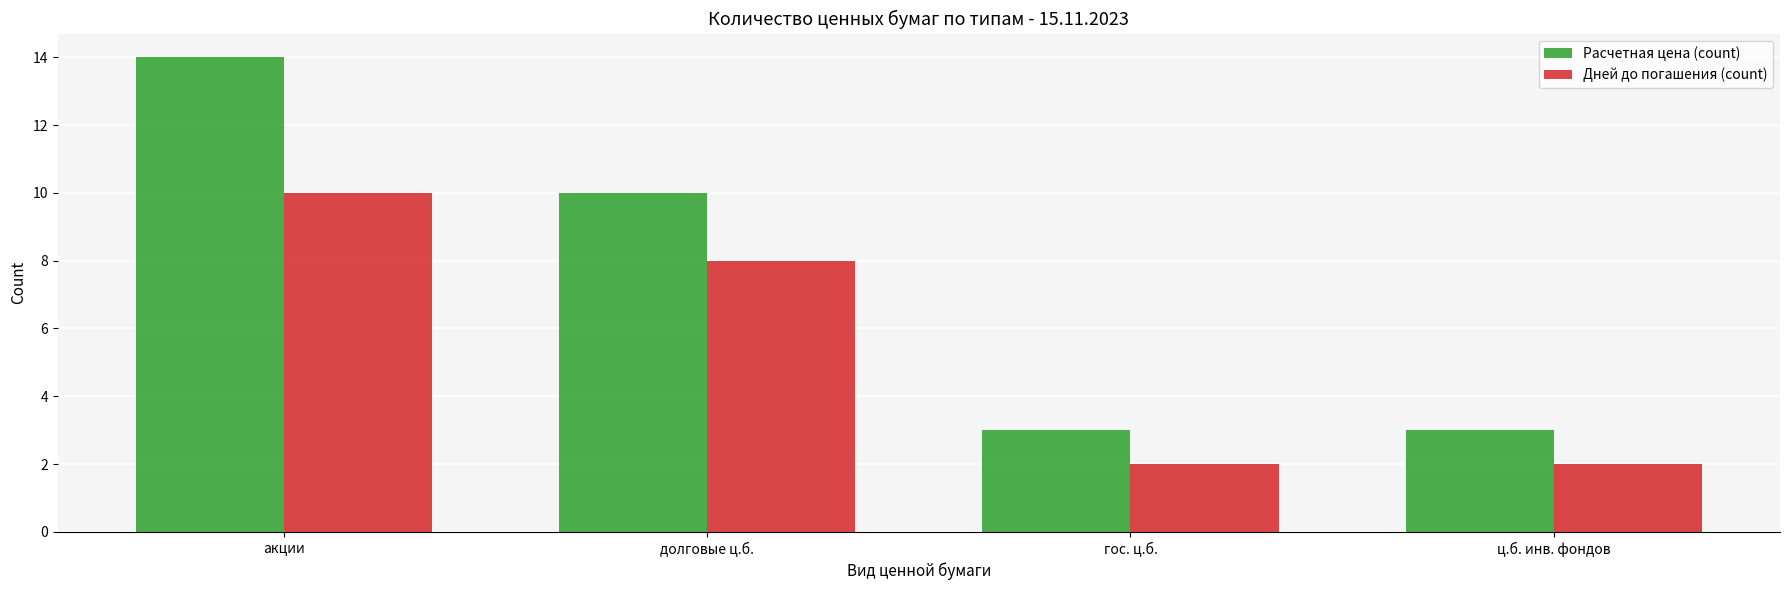

Are the bars grouped side by side (vs. stacked)?

Yes